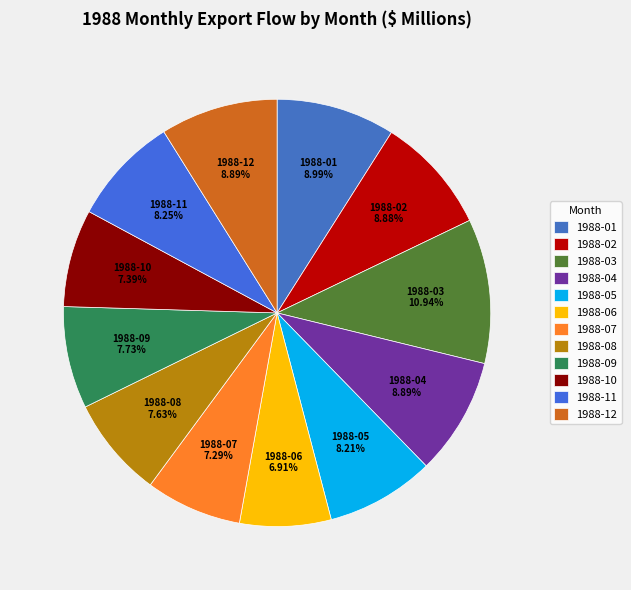

Is there any slice that represents more than half of the pie?

No